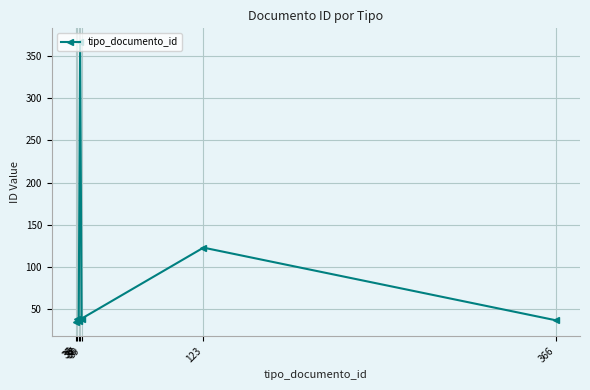

True or false: the data has more than 1 interior local peaks.

True